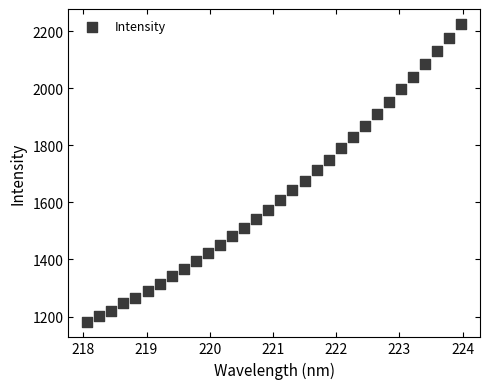

What is the range of Y values (max minus min)?

1046.2